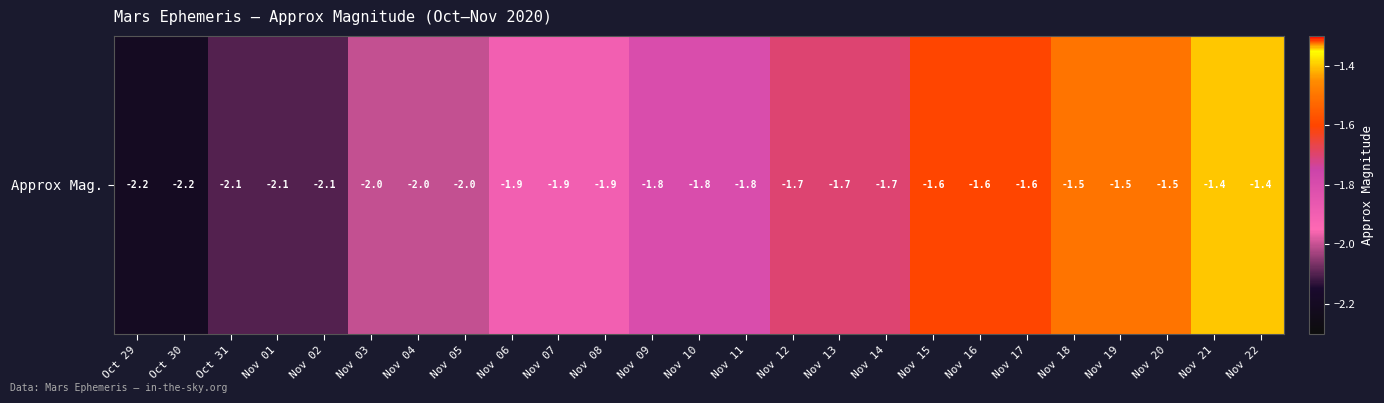

What is the difference between the values at Nov 10 and Nov 06?

0.1